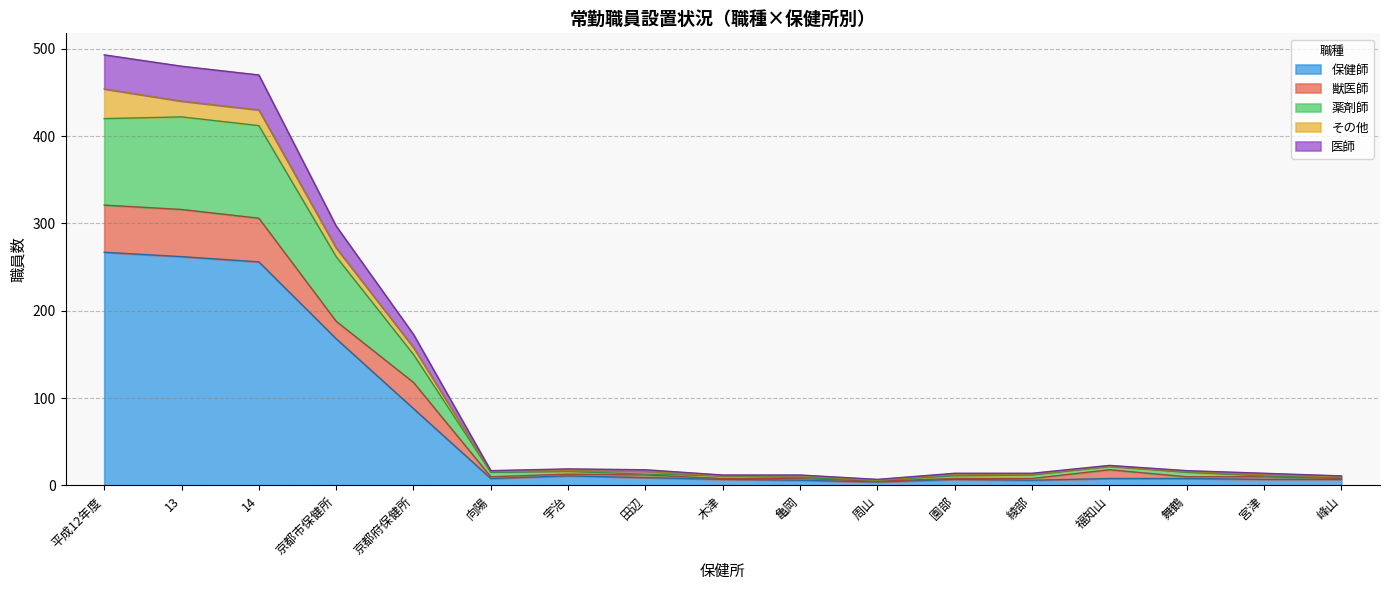

True or false: 医師 and 薬剤師 cross at least once.

False